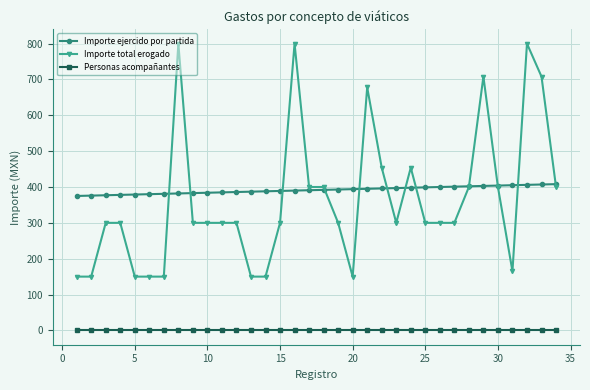

Rank the series by their maximum value, from lowest to highest.

Personas acompañantes, Importe ejercido por partida, Importe total erogado